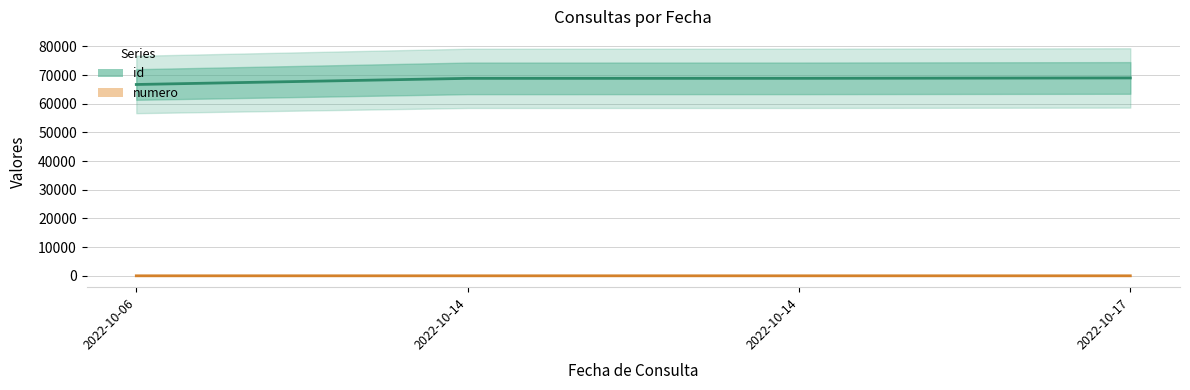

What is the total value across all series at 2022-10-17?

68997